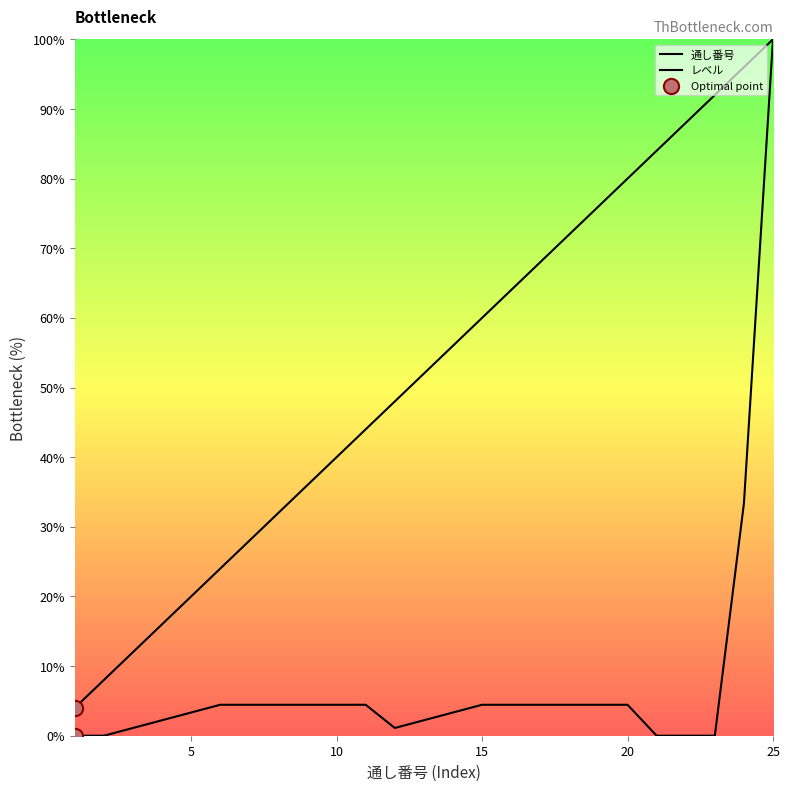

What are all the series names shown in the legend?

通し番号, レベル